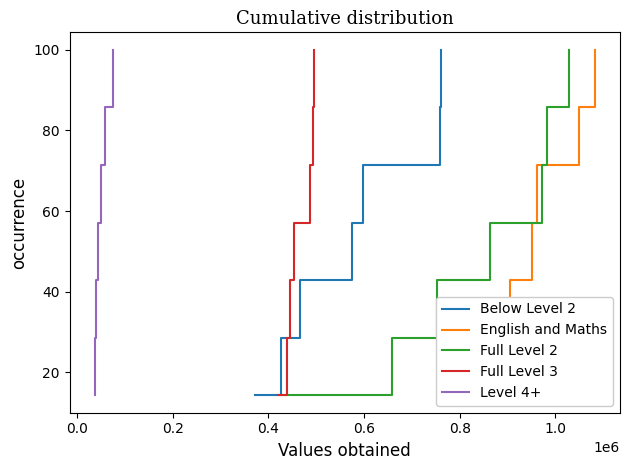

What is the lowest value of the Below Level 2 series?

14.3